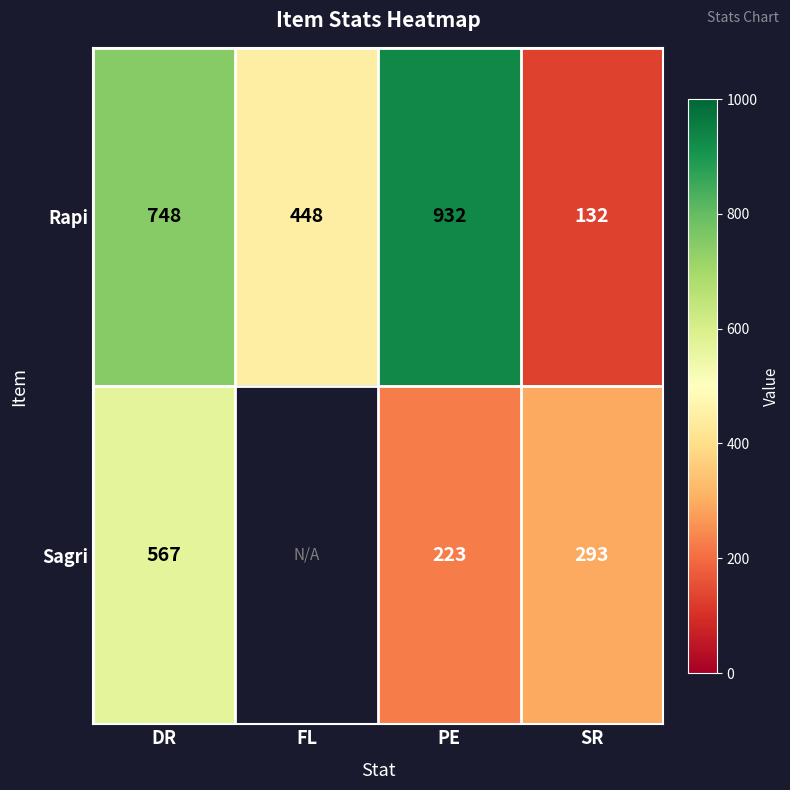

Which category has the highest value in the Rapi series?

PE